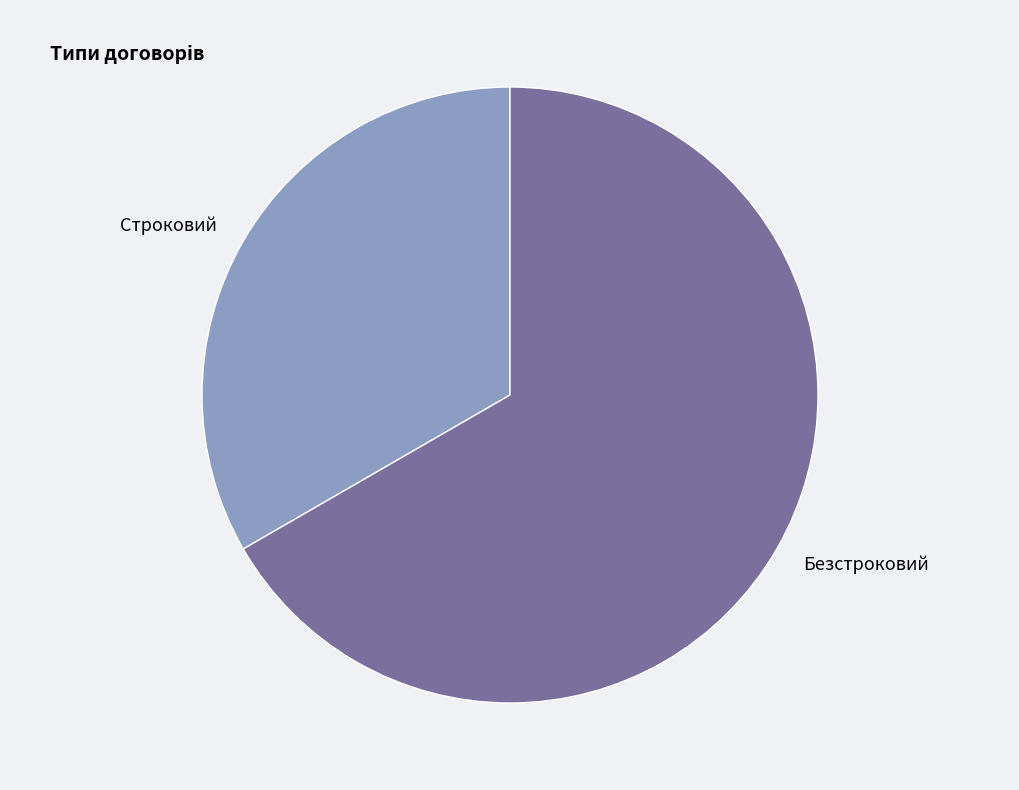

Which slice is the largest?

Безстроковий